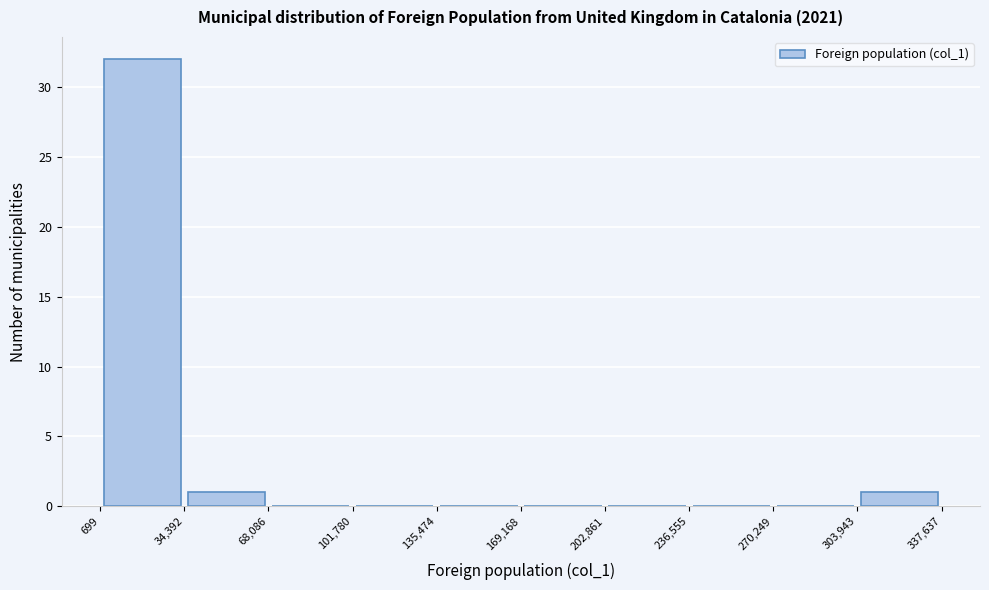

Reading left to right, transcribe this chart: for each bar, give the range it covers on the x-axis and its height. The values are not printed on the chart, so give them approximately, as read against the axis.

699 to 34,392: 32
34,392 to 68,086: 1
68,086 to 101,780: 0
101,780 to 135,474: 0
135,474 to 169,168: 0
169,168 to 202,861: 0
202,861 to 236,555: 0
236,555 to 270,249: 0
270,249 to 303,943: 0
303,943 to 337,637: 1